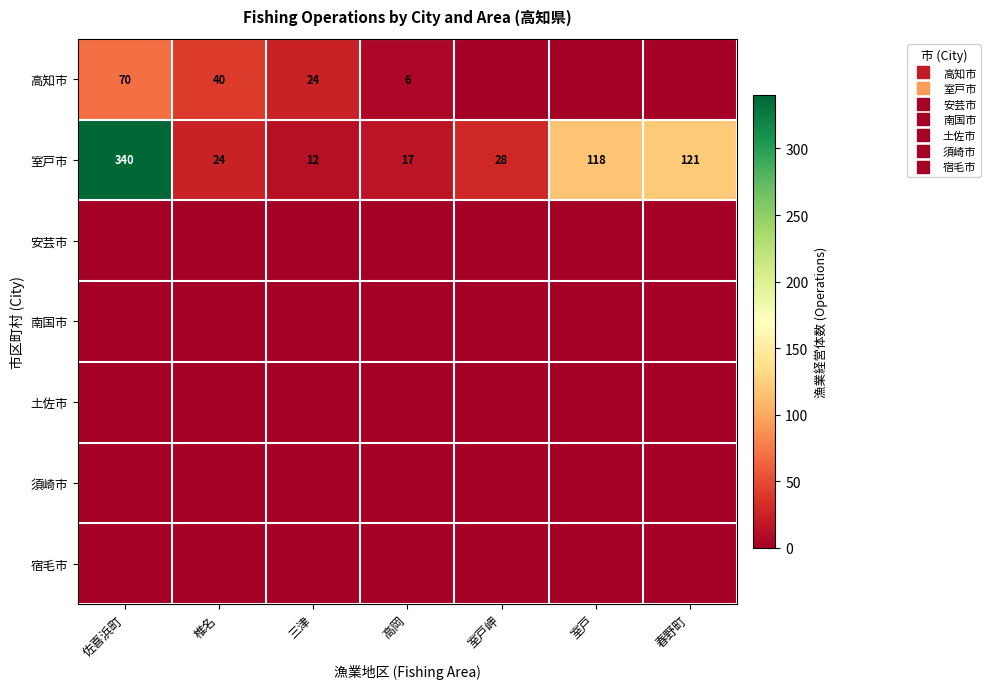

How many series are shown in this chart?

7